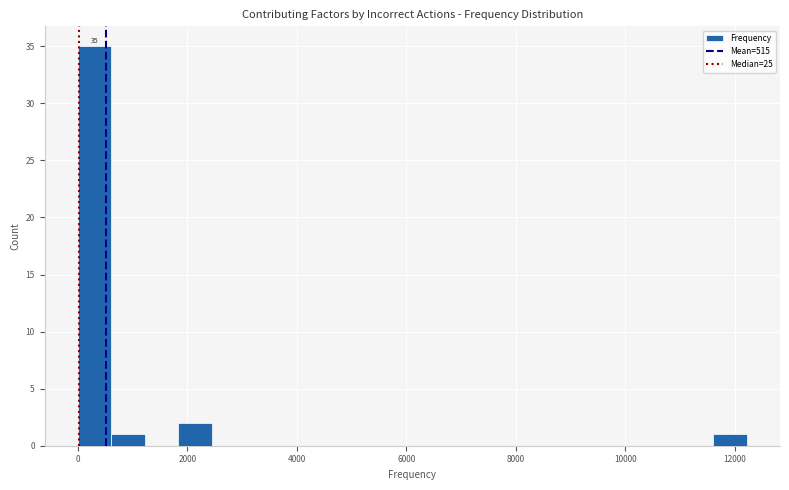

Around what value on the x-axis is the tallest bar? Give the approximate position of its centre, as read against the axis.

400